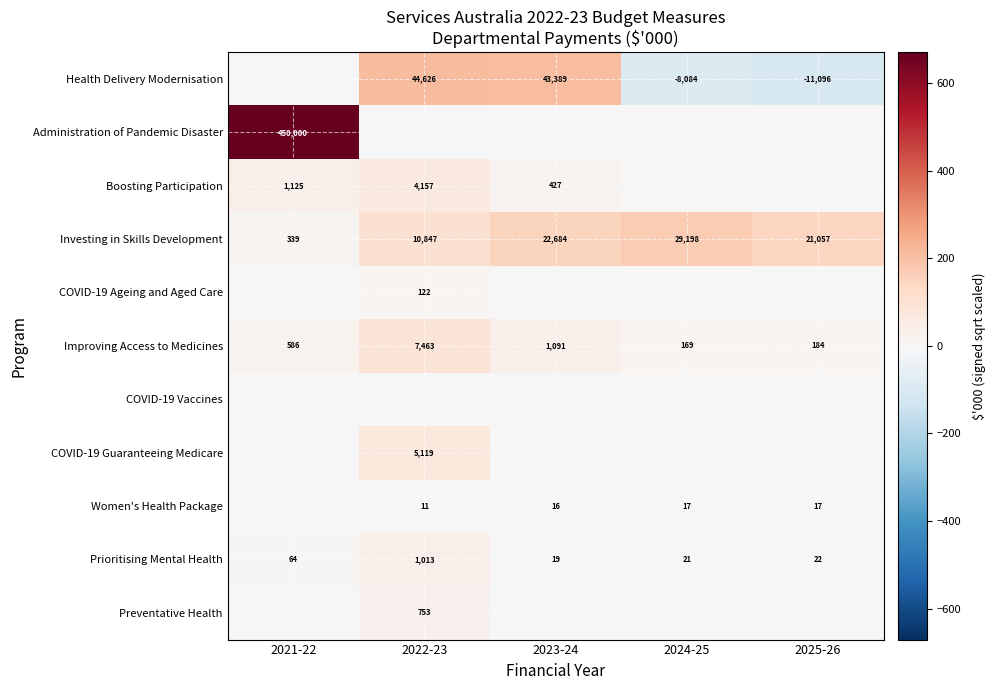

What is the sum of all Improving Access to Medicines values?

9493